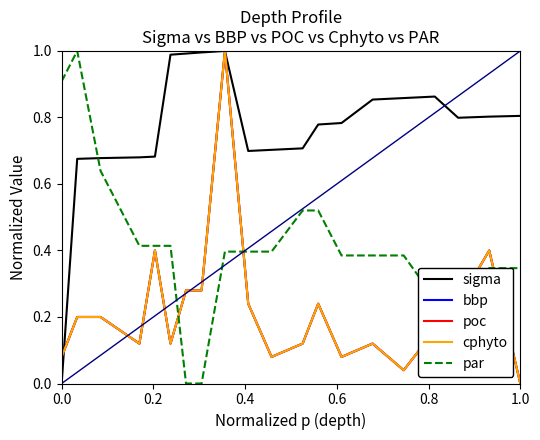

What is the difference between the second highest and minimum values in the poc series?

0.4